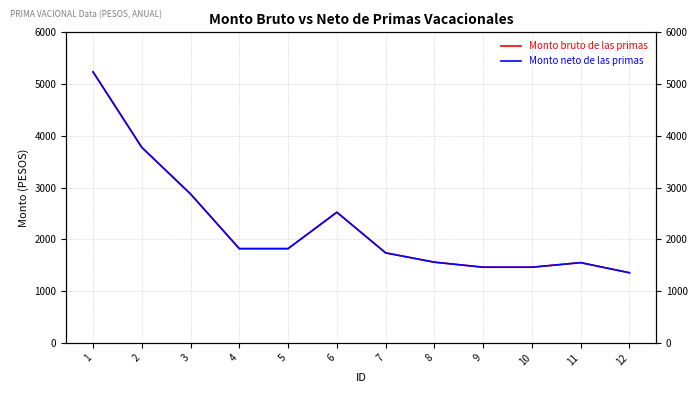

True or false: Monto bruto de las primas has more than 0 points higher than both neighbors.

True